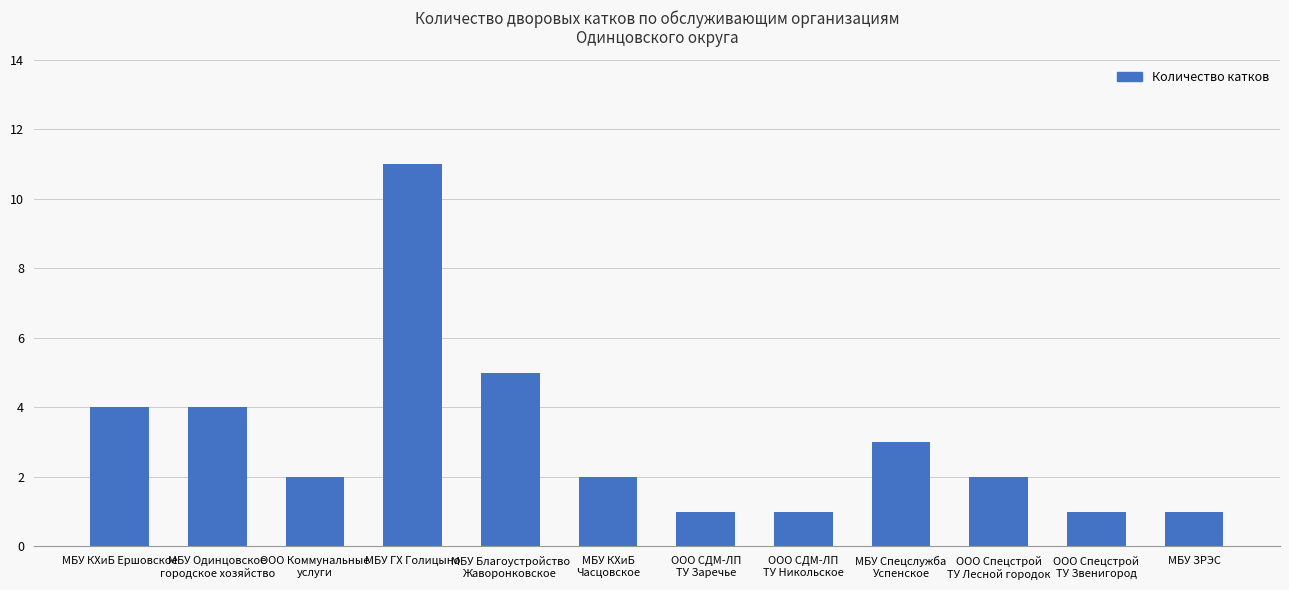

True or false: the data shows 2 at МБУ КХиБ Ершовское.

False